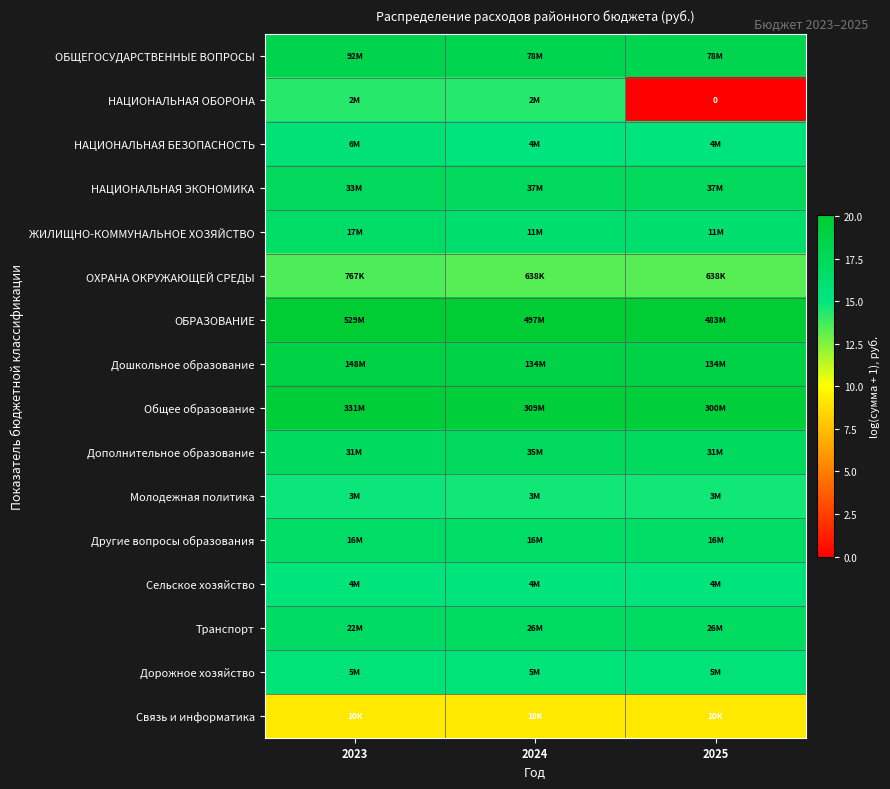

At which label is Другие вопросы образования closest to 16?

2024